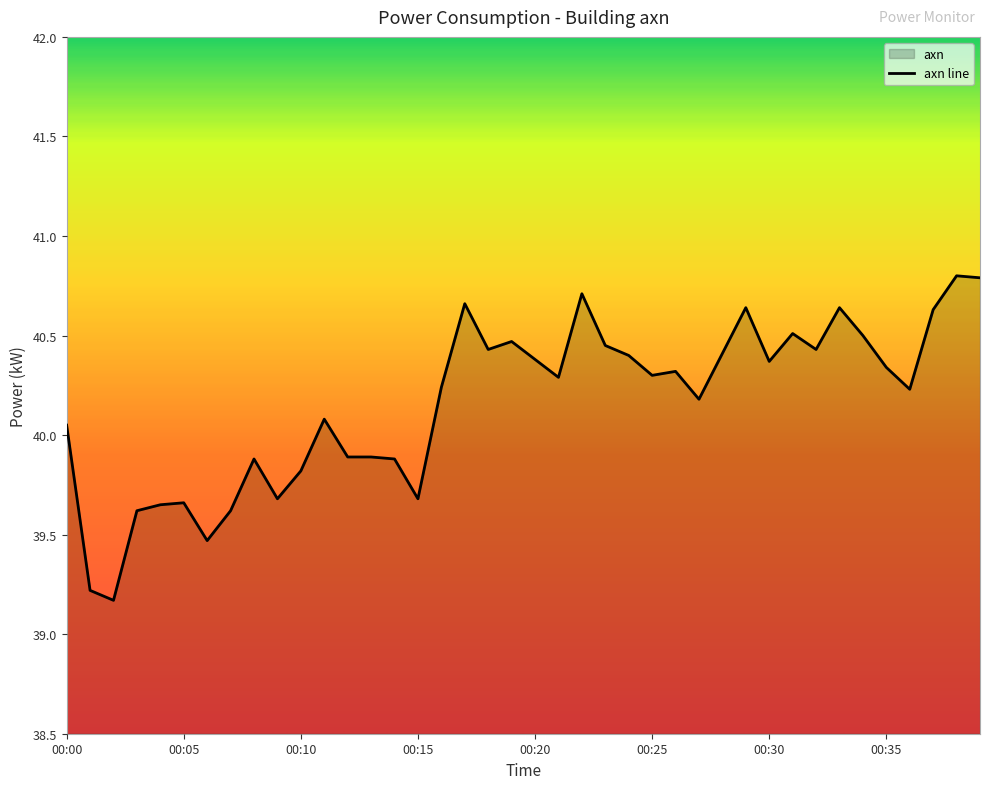

At which category does the chart reach its minimum across all series?

00:02